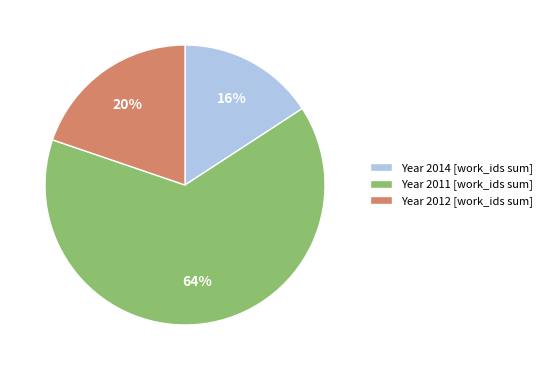

To the nearest percent, what is the combined percentage of Year 2014 [work_ids sum] and Year 2012 [work_ids sum]?

36%